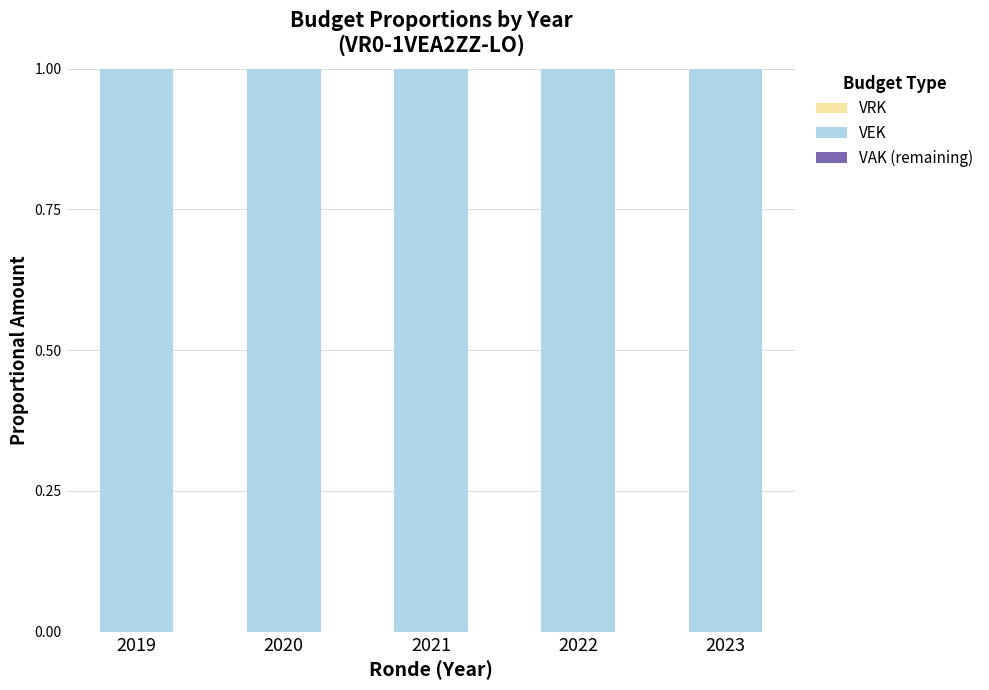

What is the greatest value displayed?

1